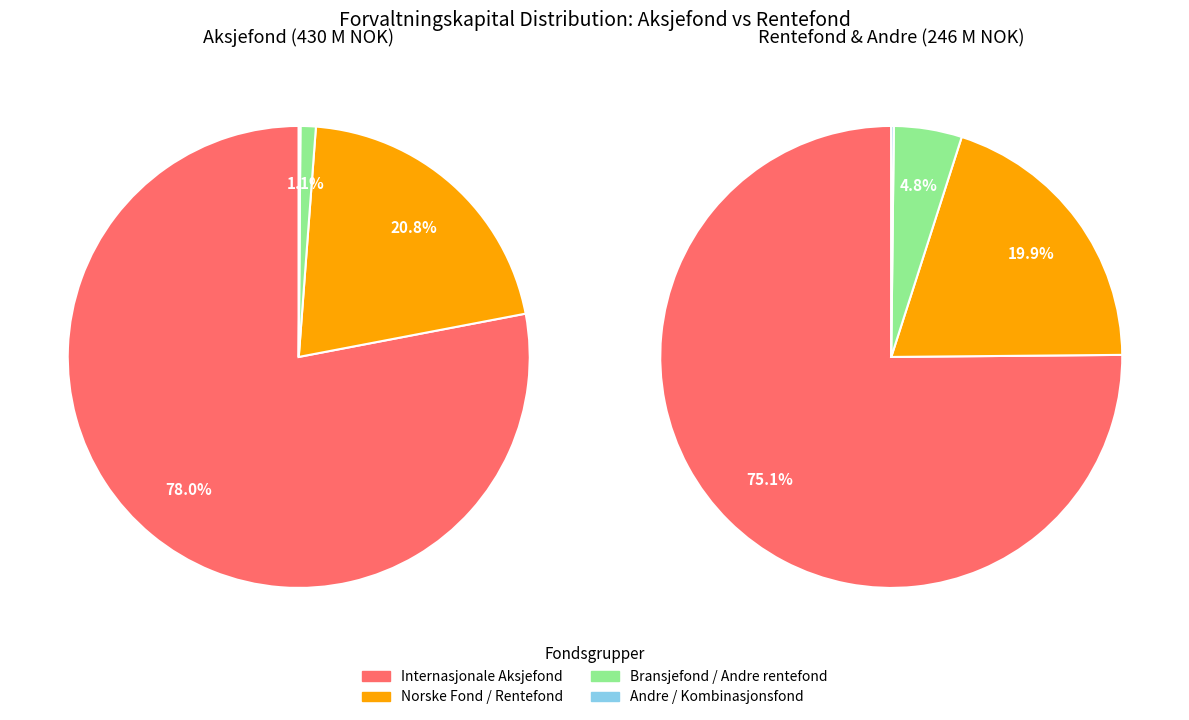

To the nearest percent, what is the difference between the Bransjefond and Andre rentefond slice percentages?

4%